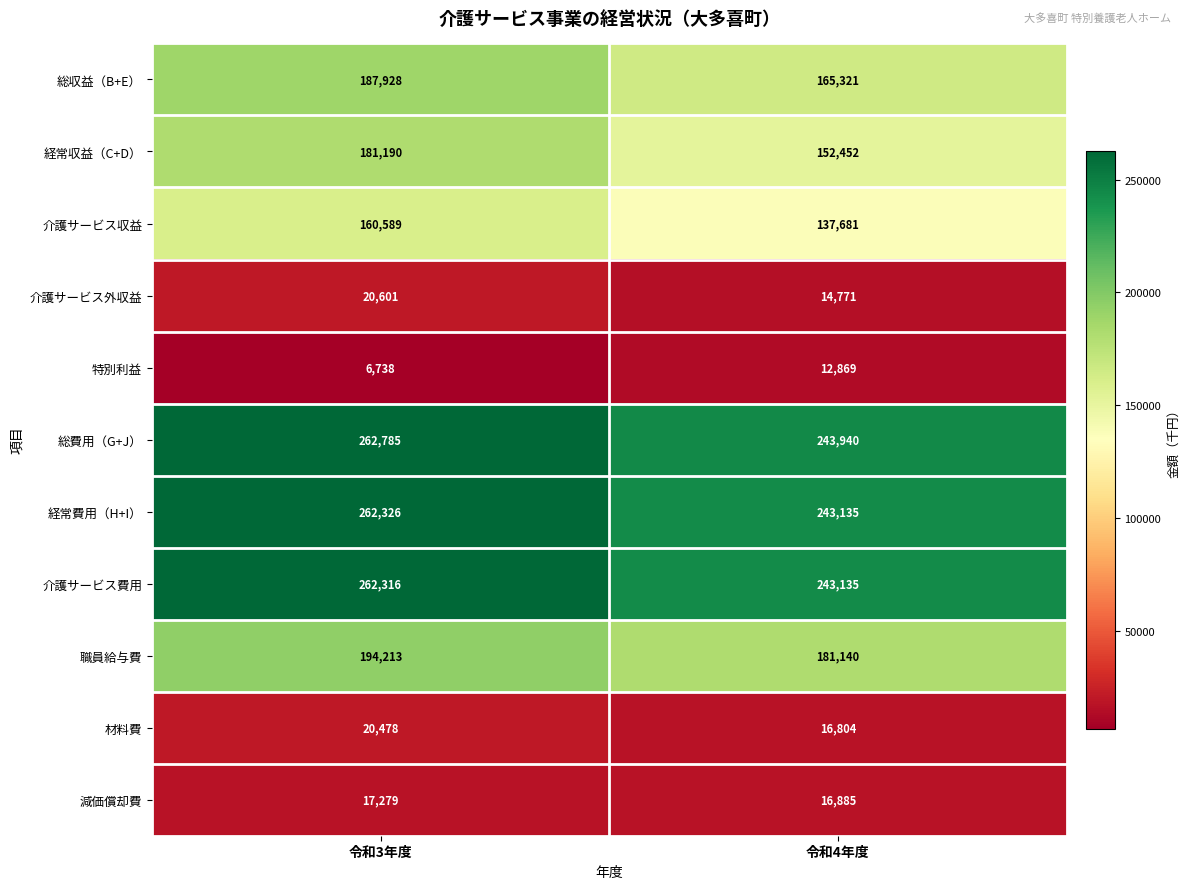

Which series has the largest range (max minus min)?

経常収益（C+D）